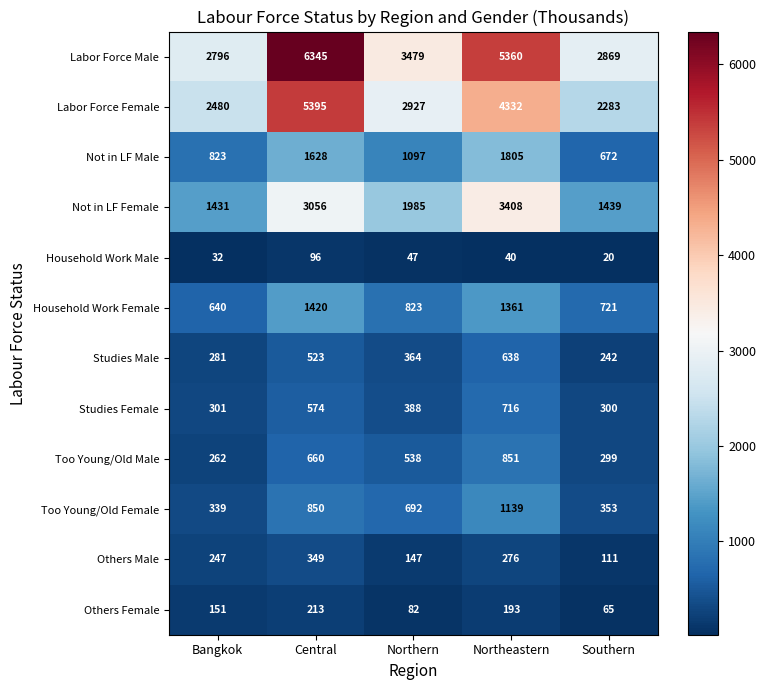

True or false: Too Young/Old Male has a value of 851 at Northeastern.

True